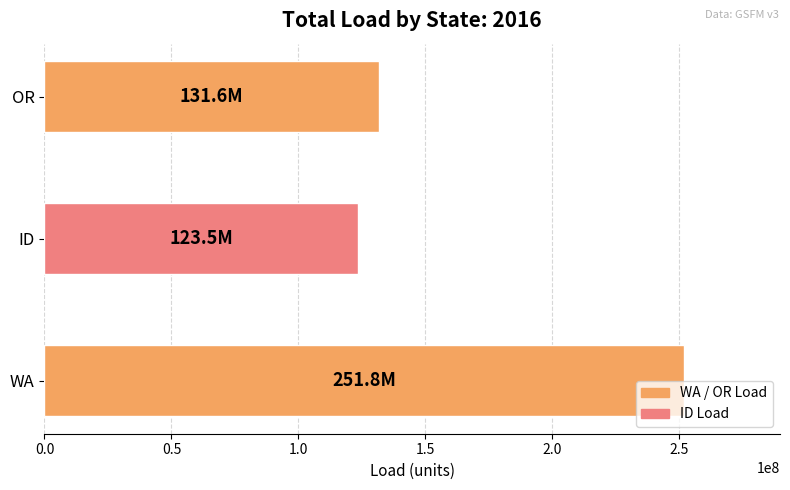

Rank the categories by value from highest to lowest.

WA, OR, ID